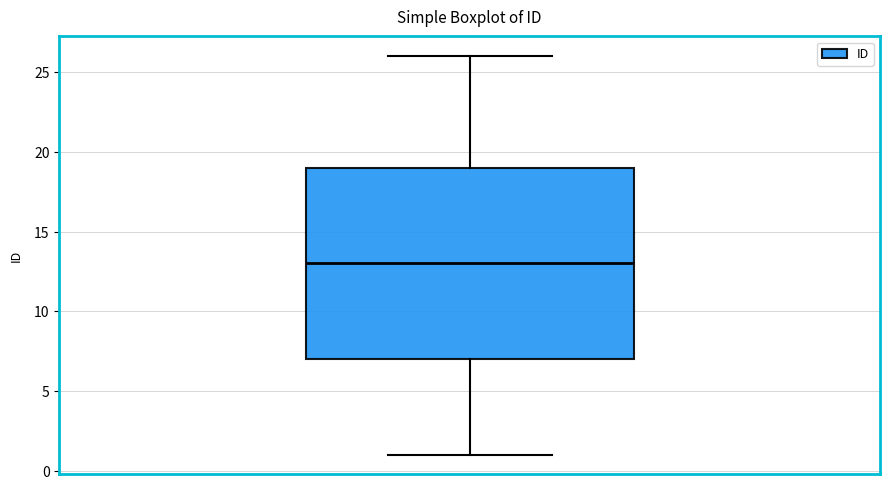

Where does the median line of the box sit on the y-axis? The values are not printed on the chart, so give them approximately, as read against the axis.

13